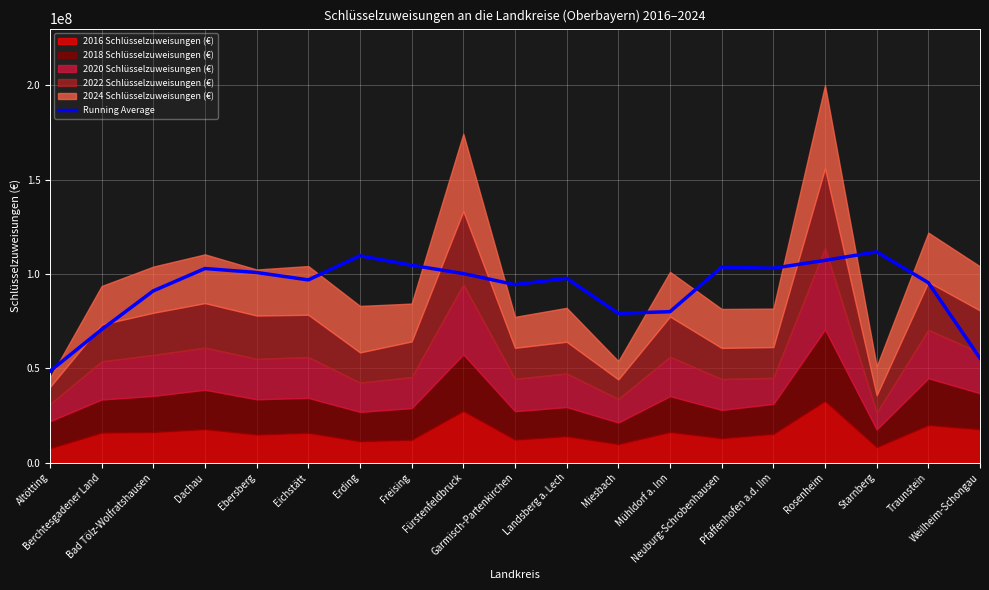

What is the label of the 17th point from the left?

Starnberg